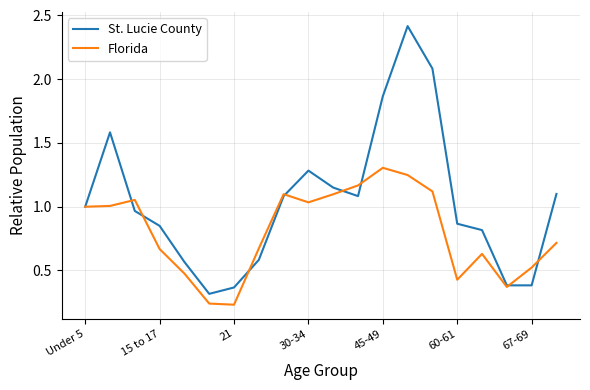

Which series has the largest range (max minus min)?

St. Lucie County